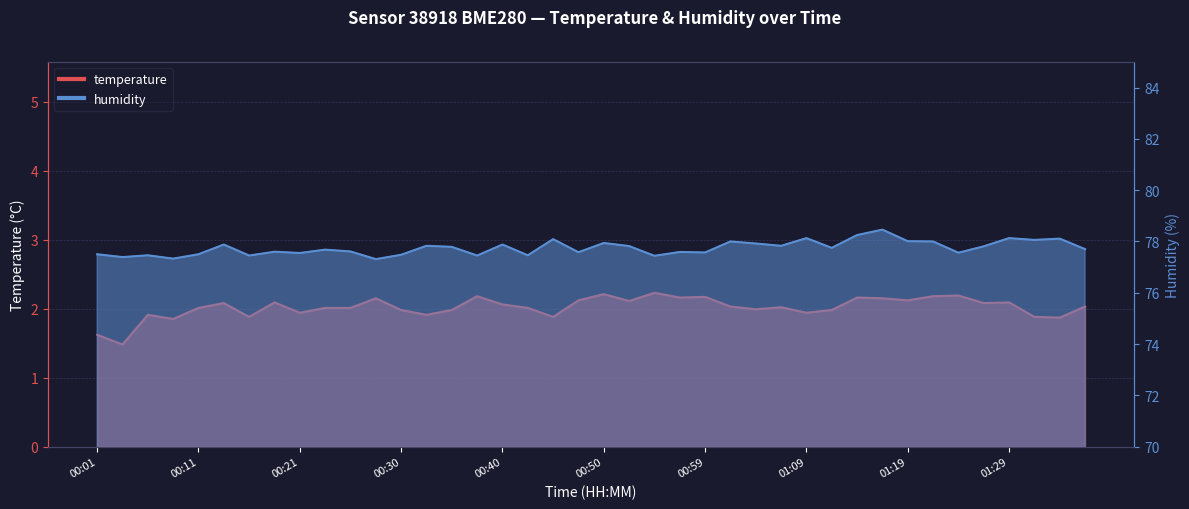

What is the value of the humidity point at the 8th from the left?

77.6